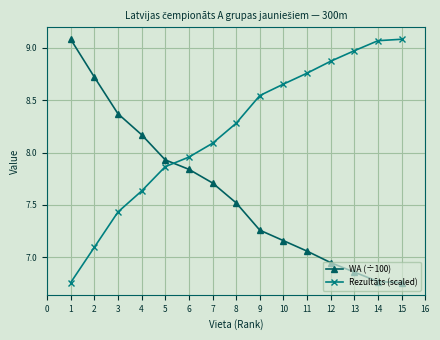

Count the number of data series in this chart.

2